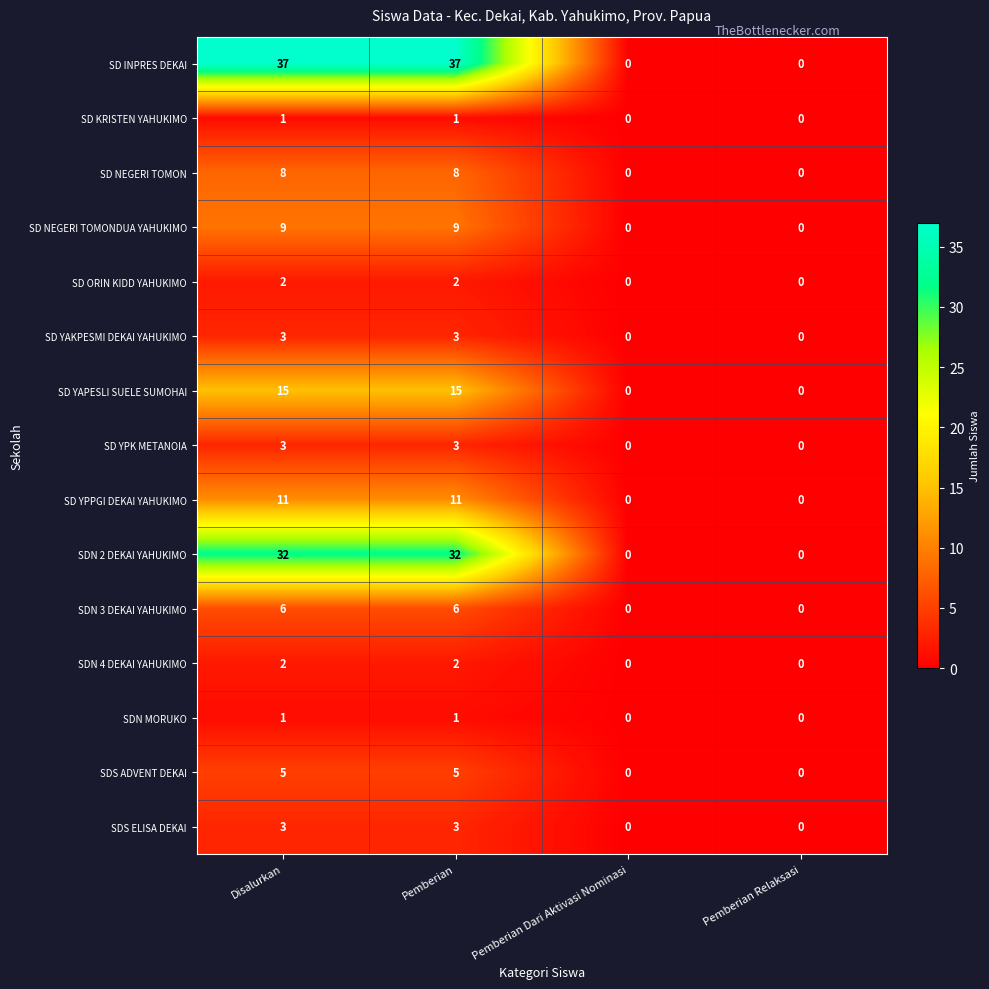

What is the sum of all SD YAKPESMI DEKAI YAHUKIMO values?

6